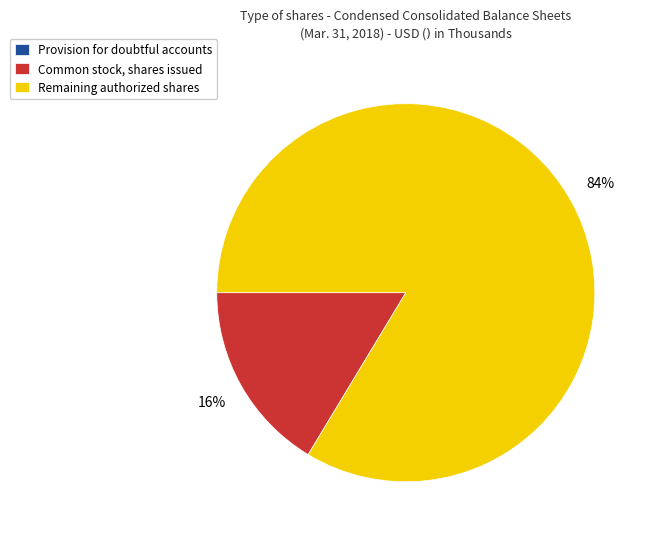

Is there any slice that represents more than half of the pie?

Yes